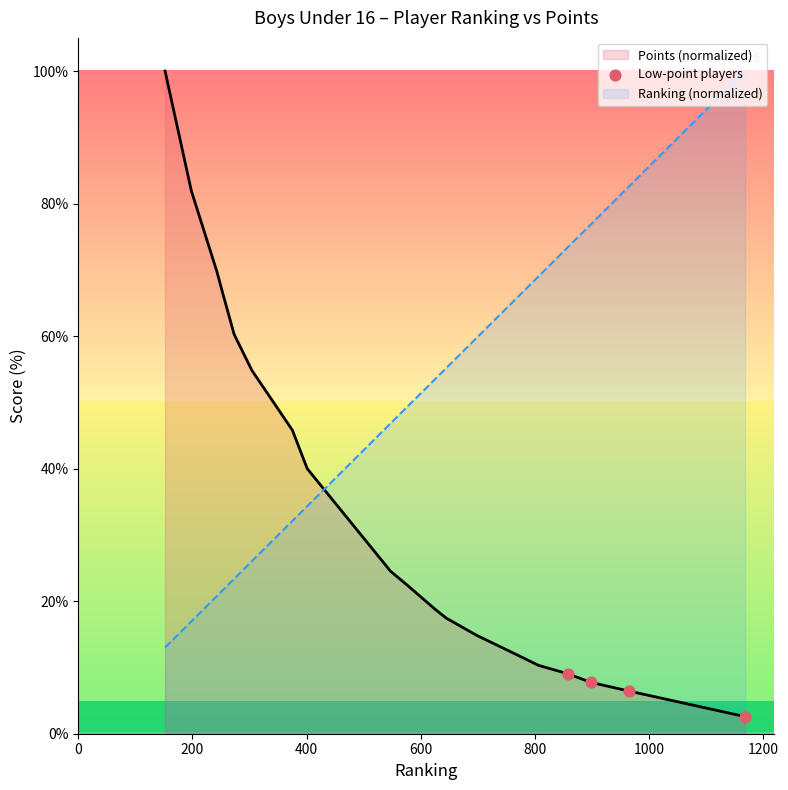

Which series has the largest range (max minus min)?

Points (normalized)